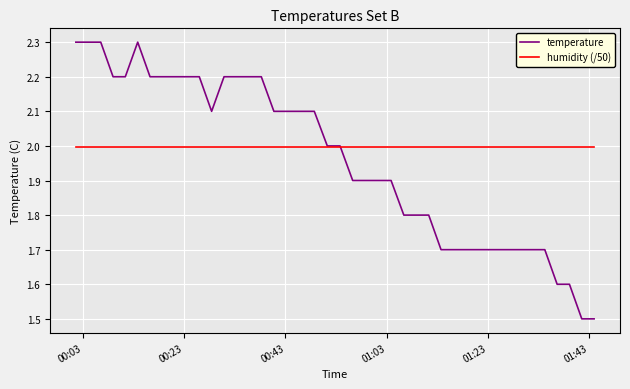

Which series has the largest range (max minus min)?

temperature